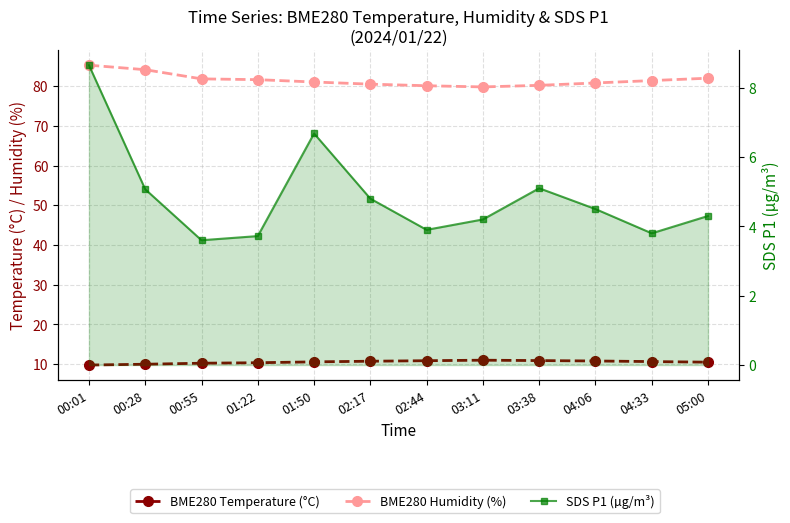

Which series has the largest total across all categories?

BME280 Humidity (%)